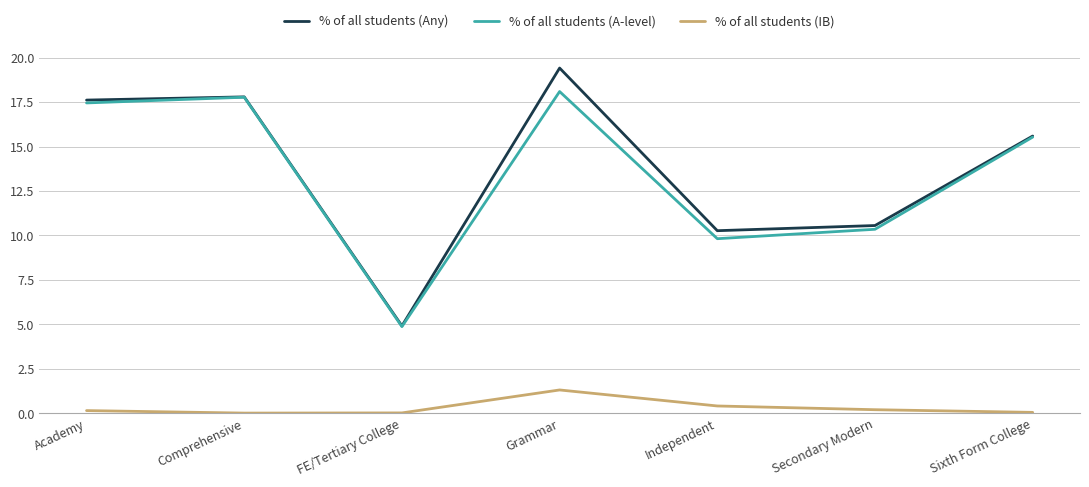

True or false: % of all students (Any) has a value of 10.6 at Secondary Modern.

True